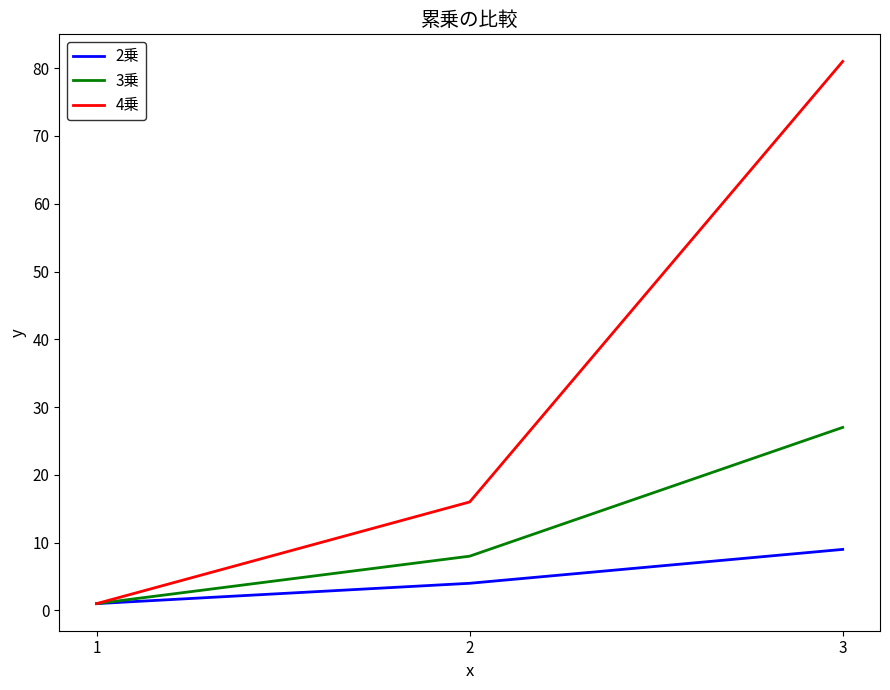

What are all the series names shown in the legend?

2乗, 3乗, 4乗